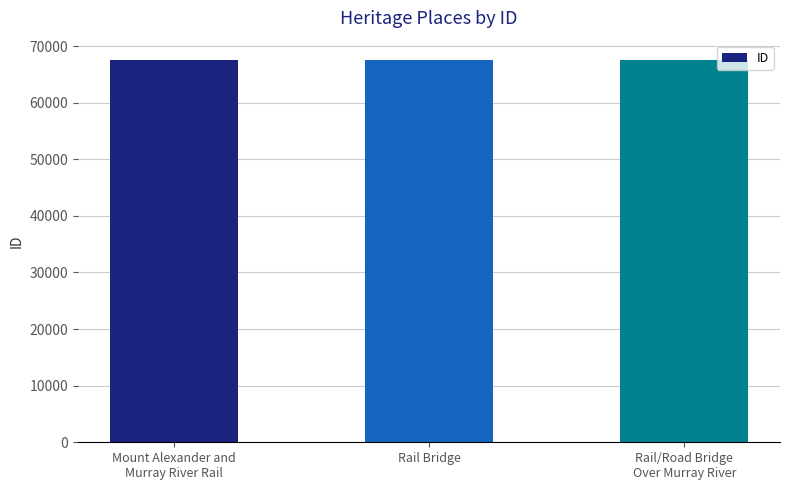

What is the value of the 3rd bar from the left?

67565